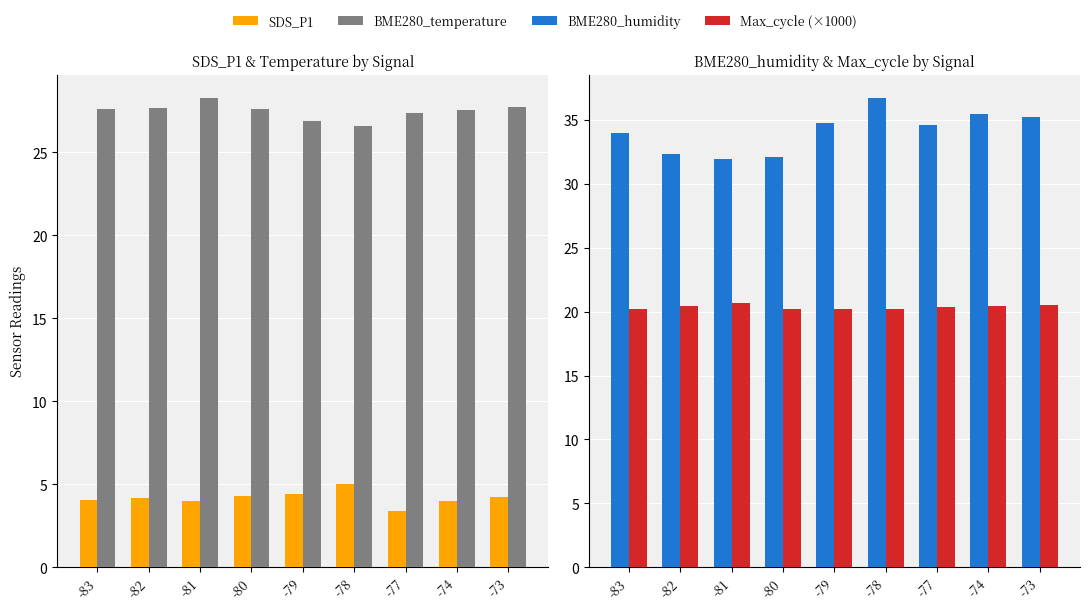

How many bars are there in total?

36